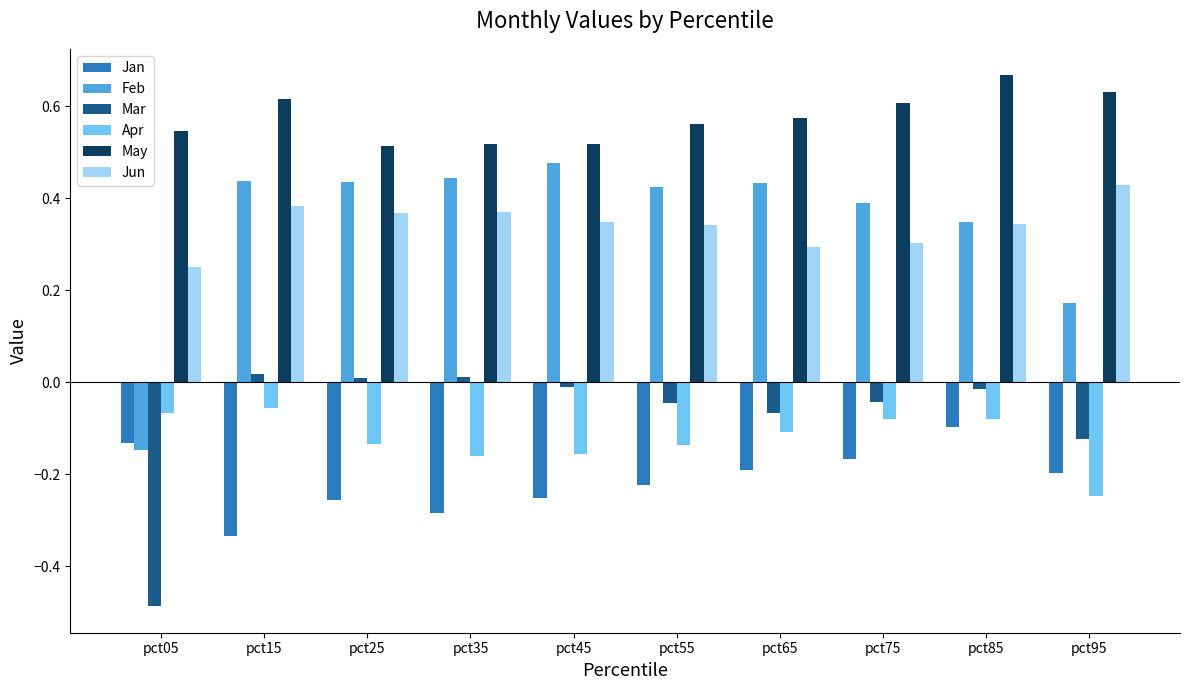

Which label corresponds to the smallest value in the chart?

pct05